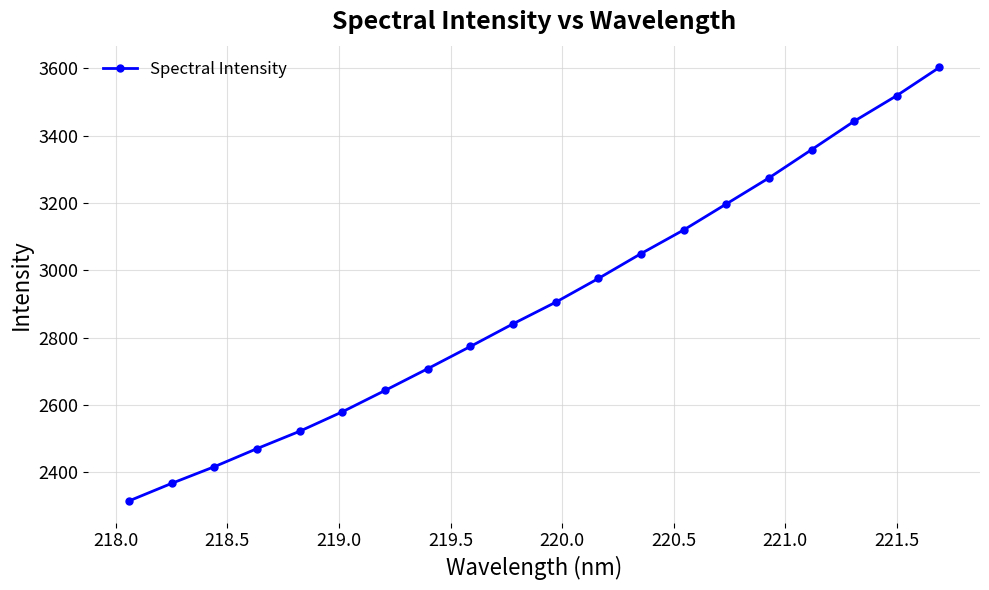

What is the value of the 3rd point from the left?

2416.4